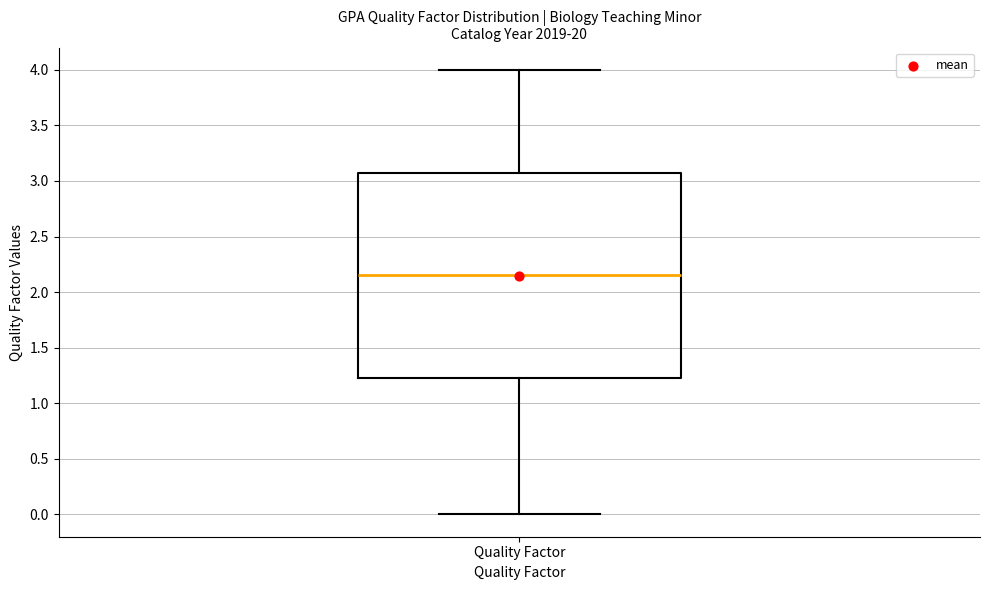

Read this box plot against the y-axis: the position of the median line, the range covered by the box, and the ends of both whiskers. The values are not printed on the chart, so give them approximately, as read against the axis.

median 2.15, box 1.25 to 3.10, whiskers 0.00 to 4.00